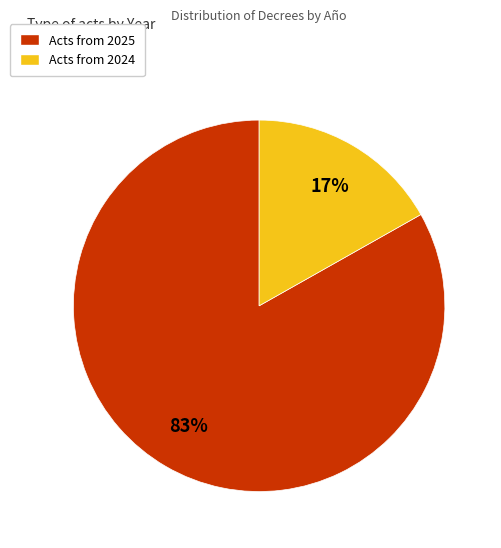

What percentage is the Acts from 2025 slice, to the nearest percent?

83%